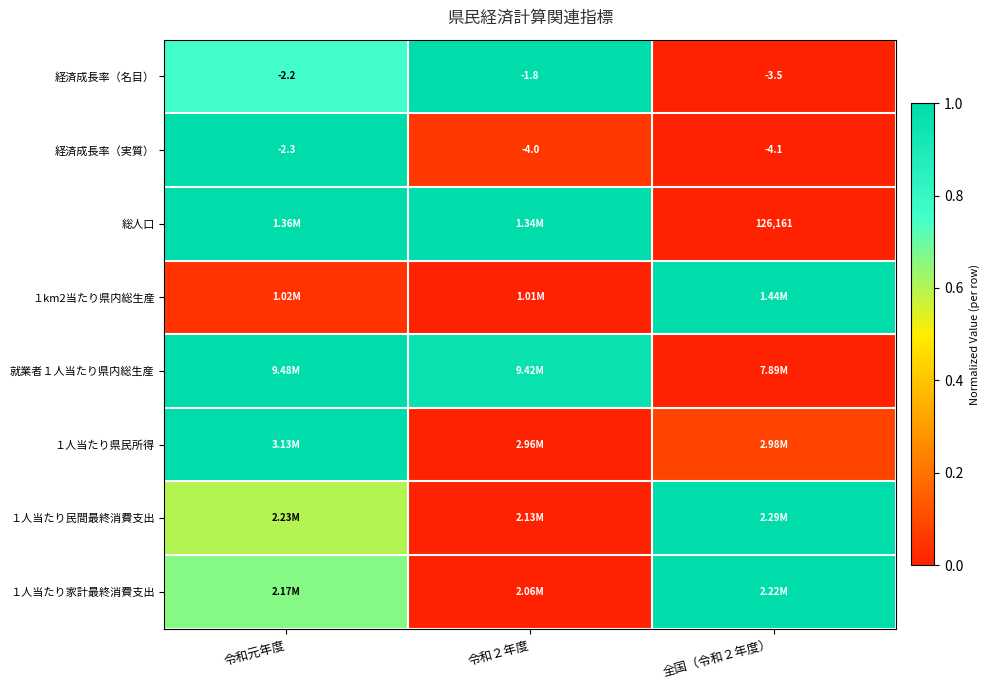

Where is 経済成長率（実質） nearest to the value -3?

令和元年度